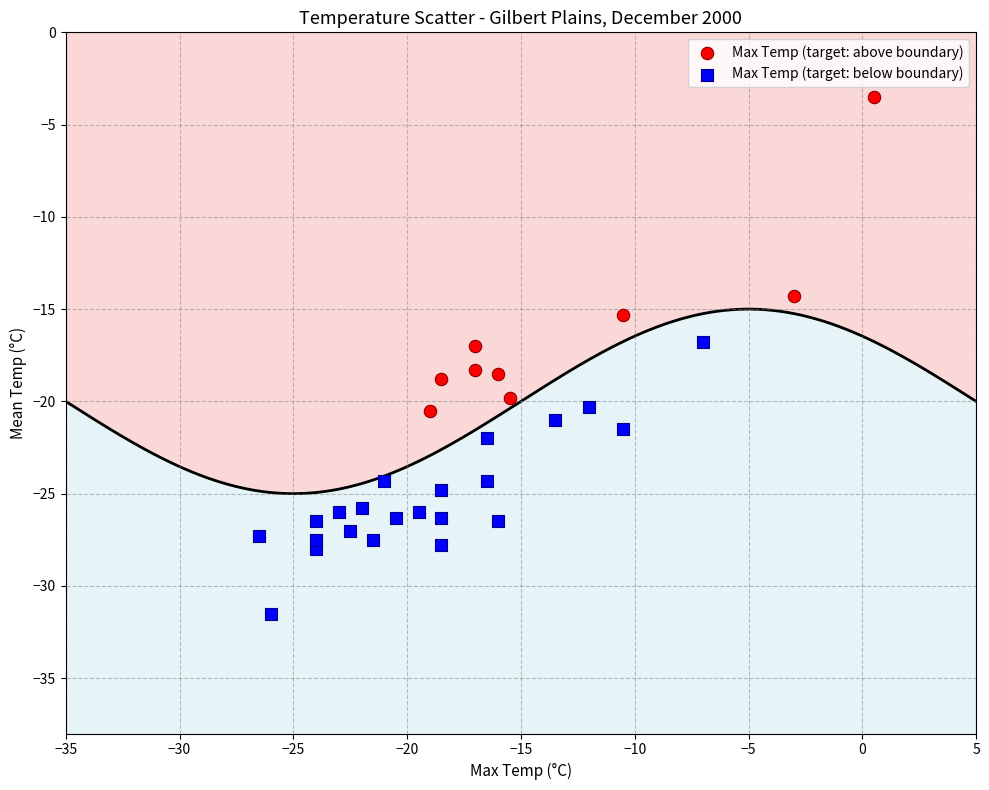

Which series contains the highest Y value?

Max Temp (target: above boundary)